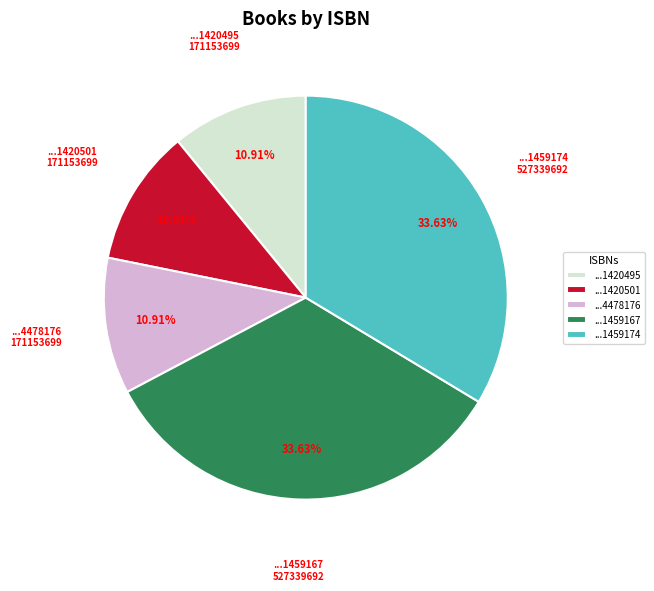

How many segments does this pie chart have?

5